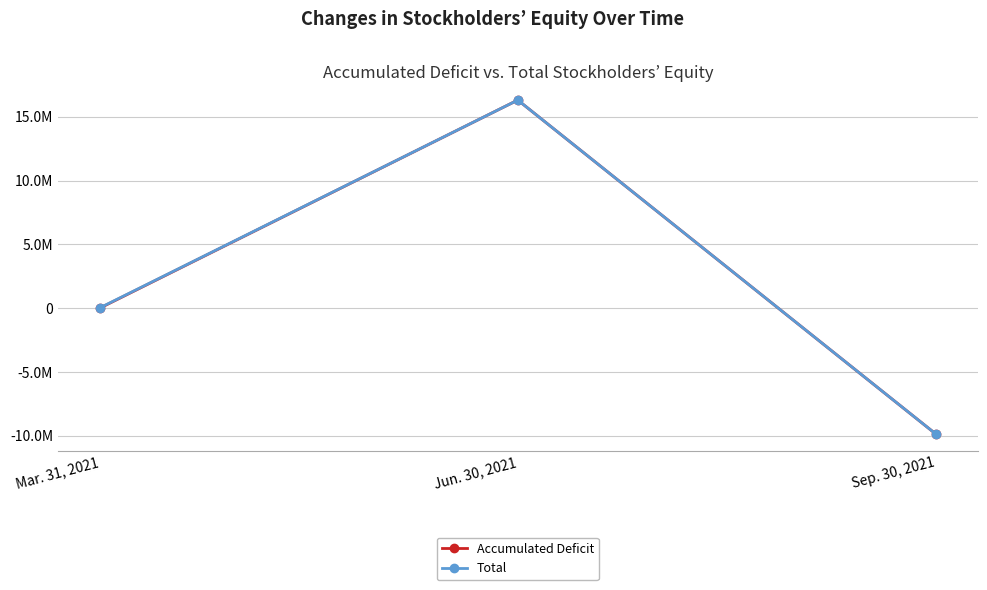

What is the label of the 2nd point from the left?

Jun. 30, 2021